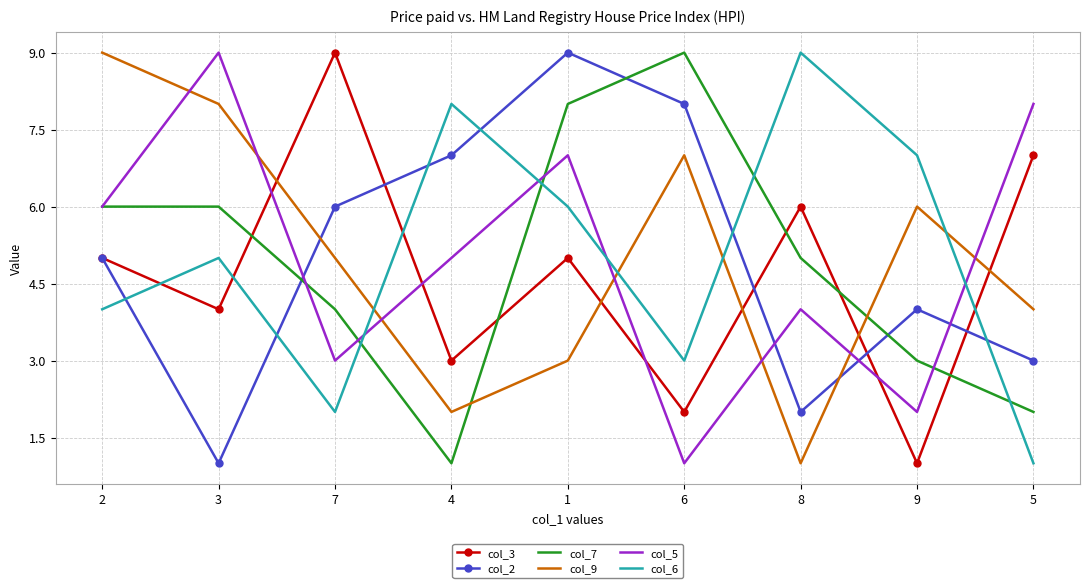

What is the sum of all col_9 values?

45